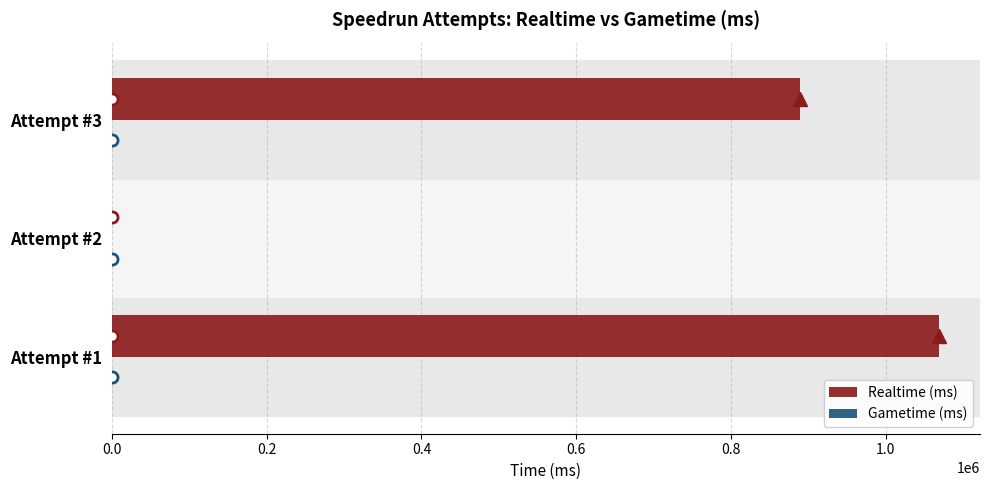

The value at Attempt #2 is 0. True or false?

True